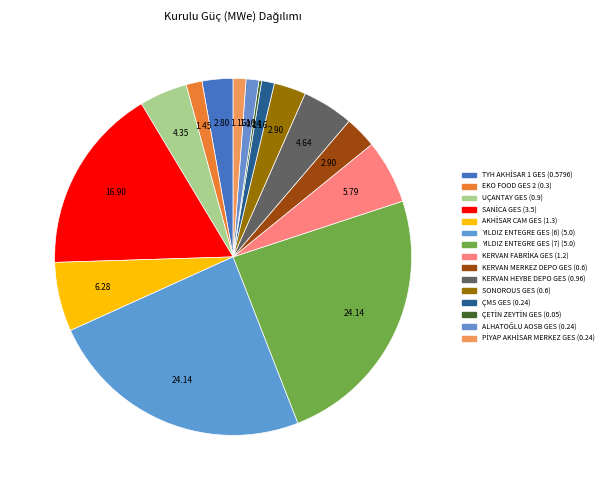

Is it true that KERVAN FABRİKA GES is 6% of the pie?

True